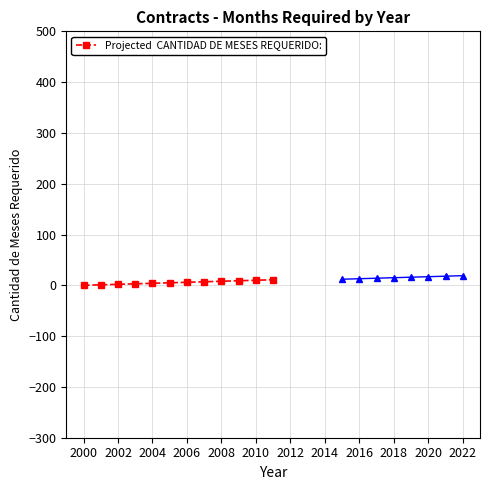

True or false: there are more than 2 points higher than both neighbors.

False